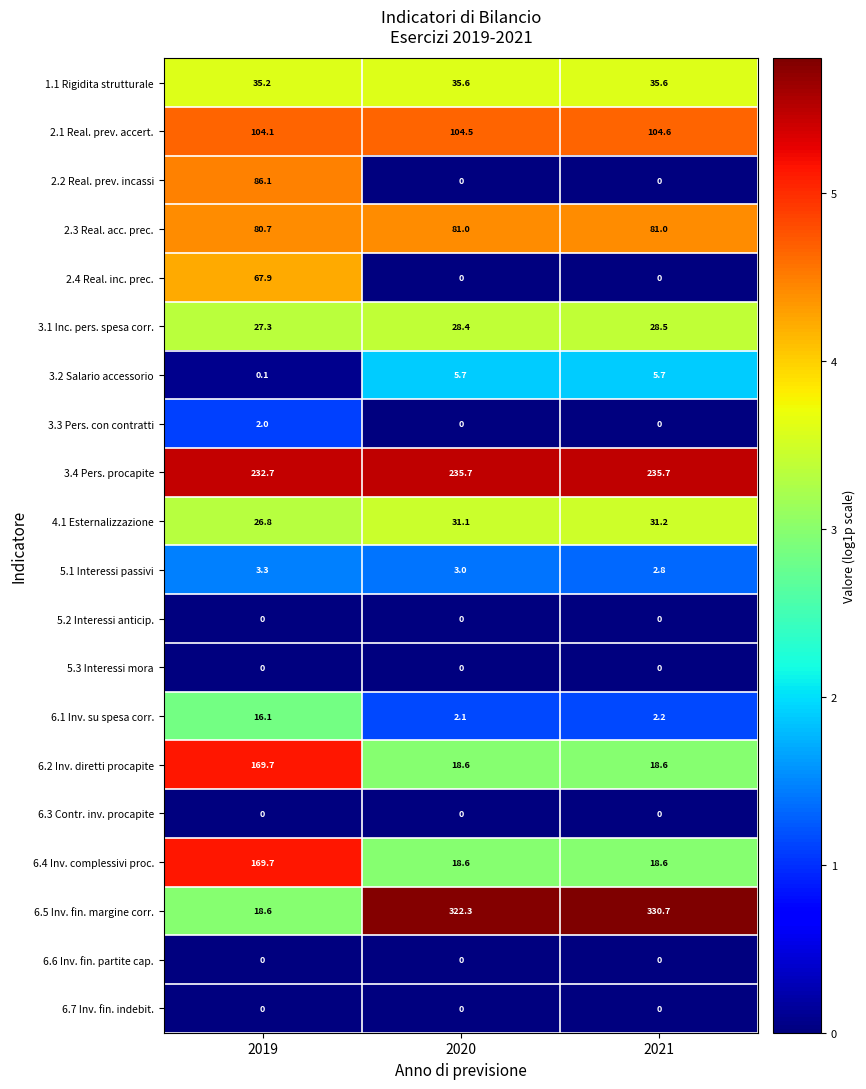

Rank the categories by 5.1 Interessi passivi value from highest to lowest.

2019, 2020, 2021